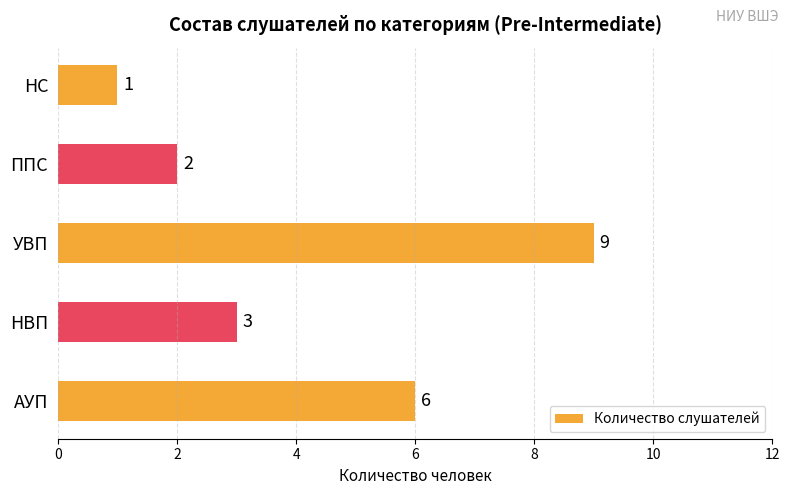

Where is the data nearest to the value 5?

АУП